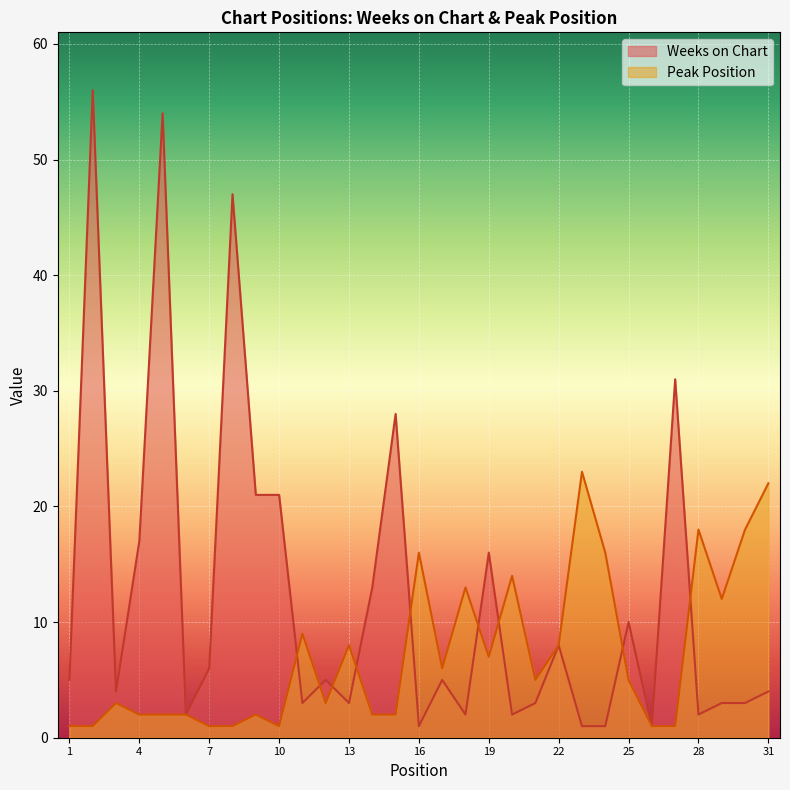

At which category is the sum across all series the highest?

2